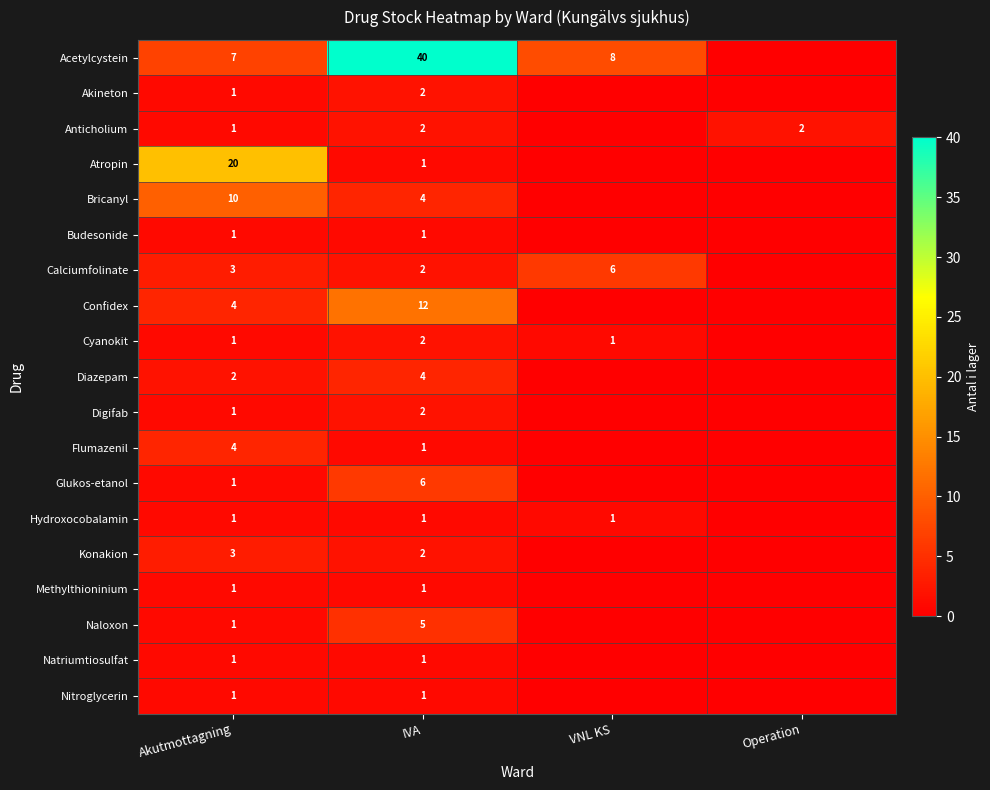

Count the number of data series in this chart.

19